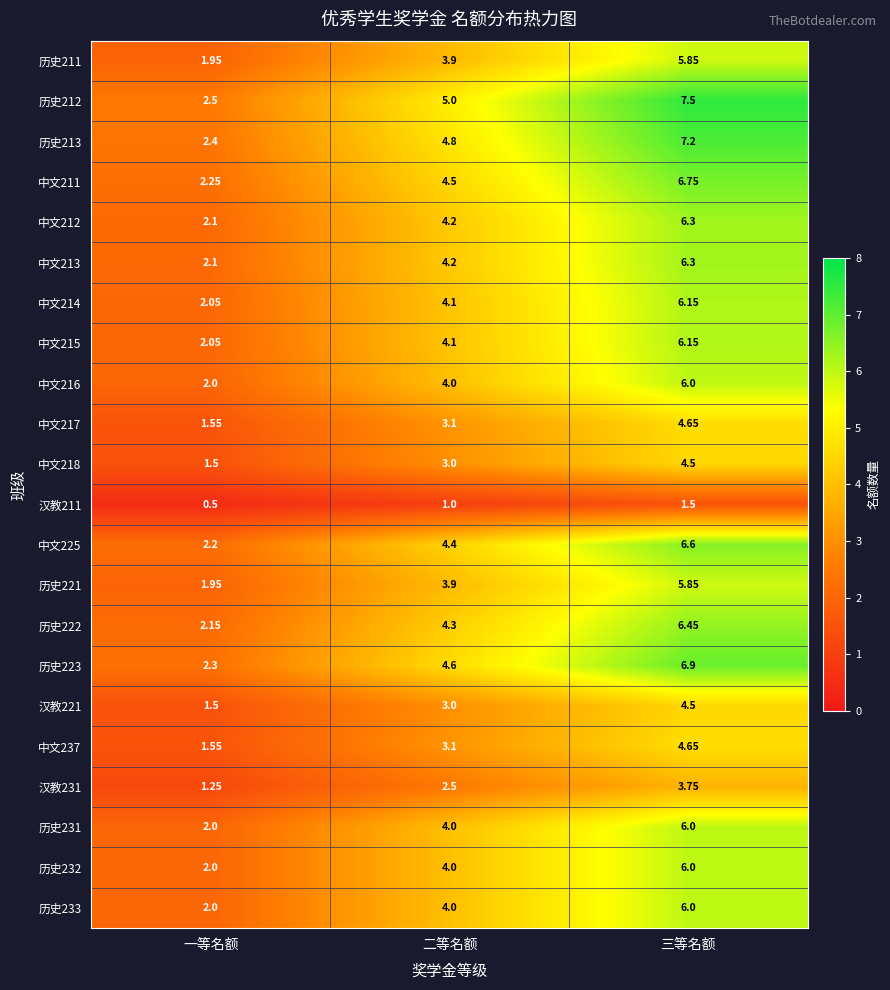

What is the total value across all series at 二等名额?

83.7